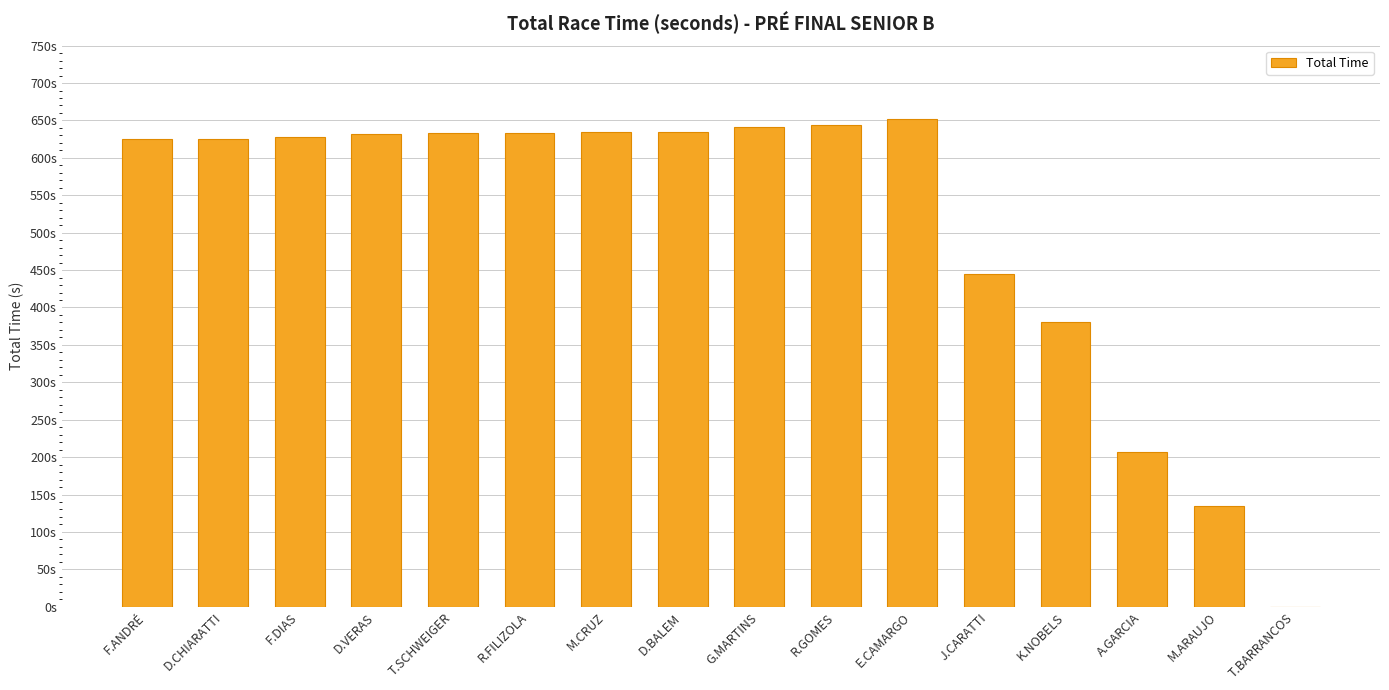

Count the number of values greater than 632.

8